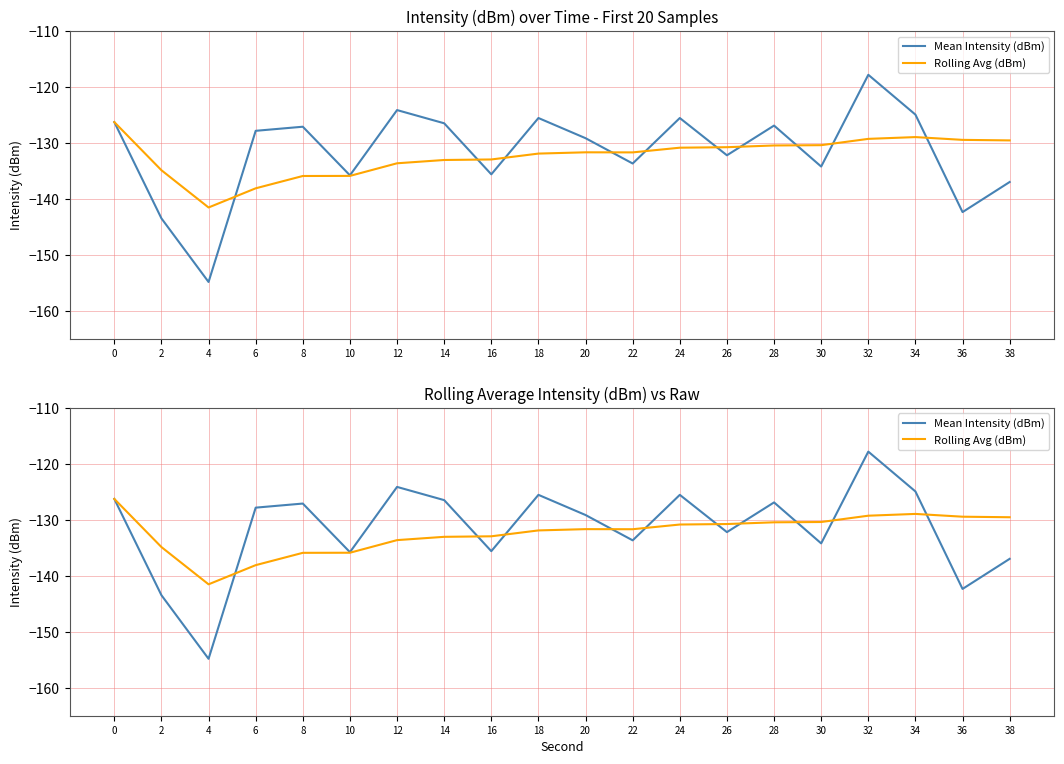

What is the value of the Mean Intensity (dBm) point at the 2nd from the left?

-143.5